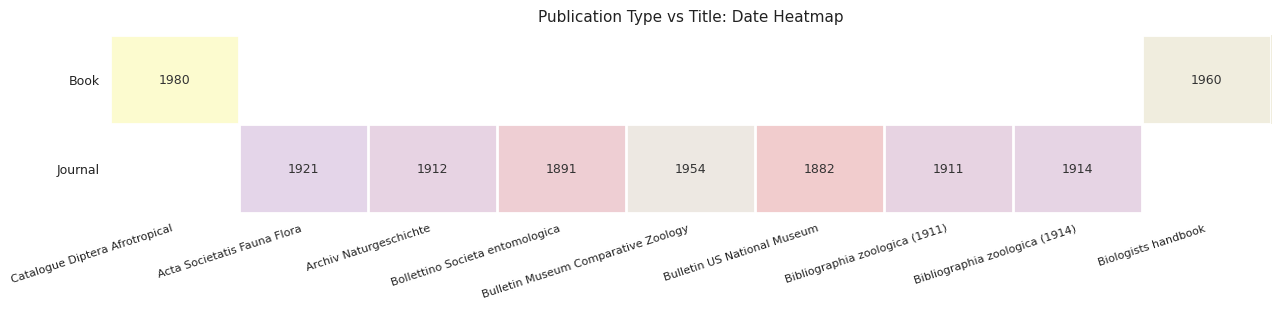

Between Bulletin Museum Comparative Zoology and Bulletin US National Museum, which series saw the biggest shift?

Journal